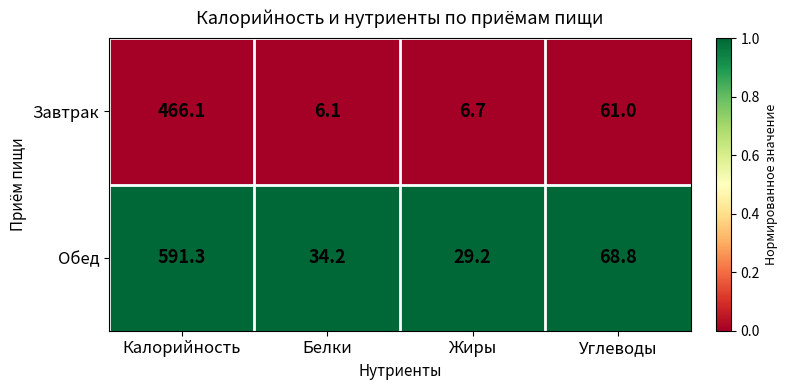

Reading right to left, what are all the values shown in this chart?

Завтрак: 61.0	6.7	6.1	466.1
Обед: 68.8	29.2	34.2	591.3